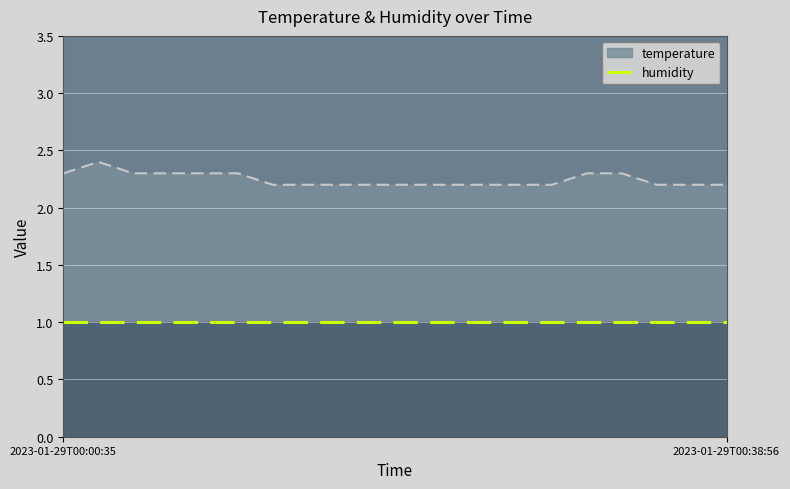

True or false: humidity has a value of 0.7 at 2.

False